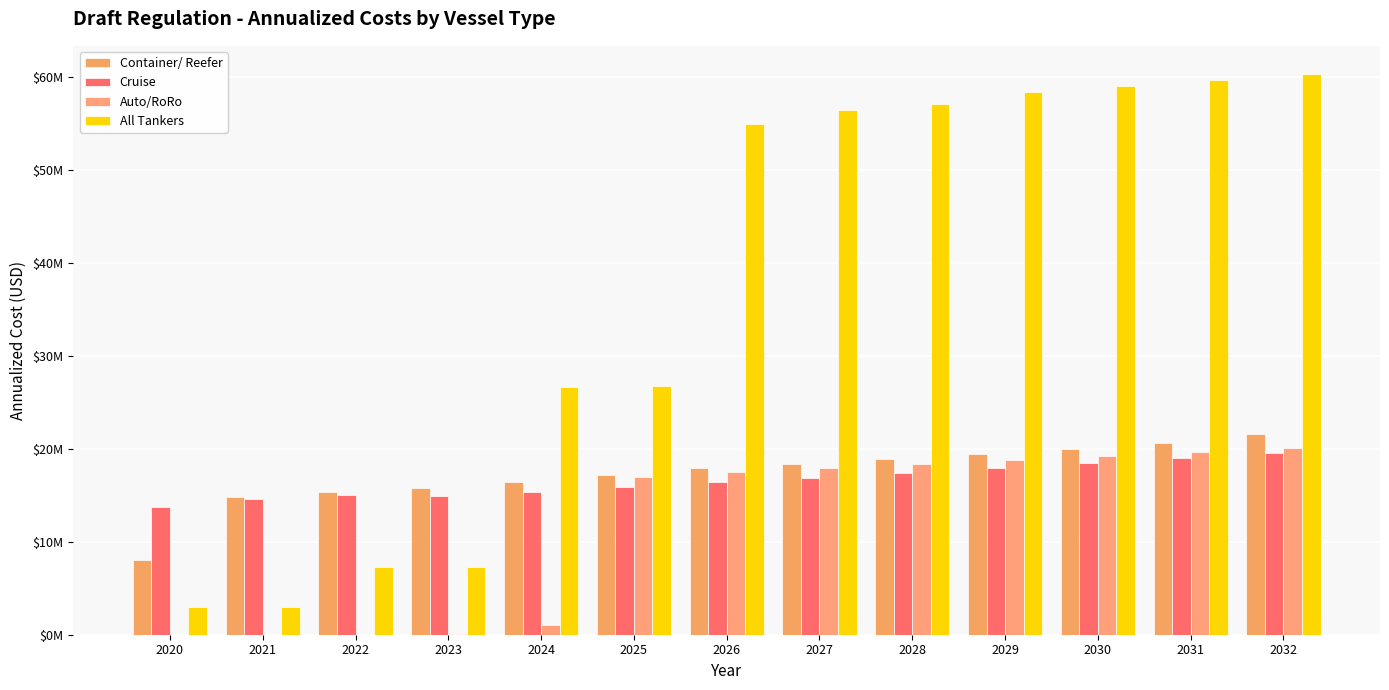

At which label does All Tankers reach its peak?

2032